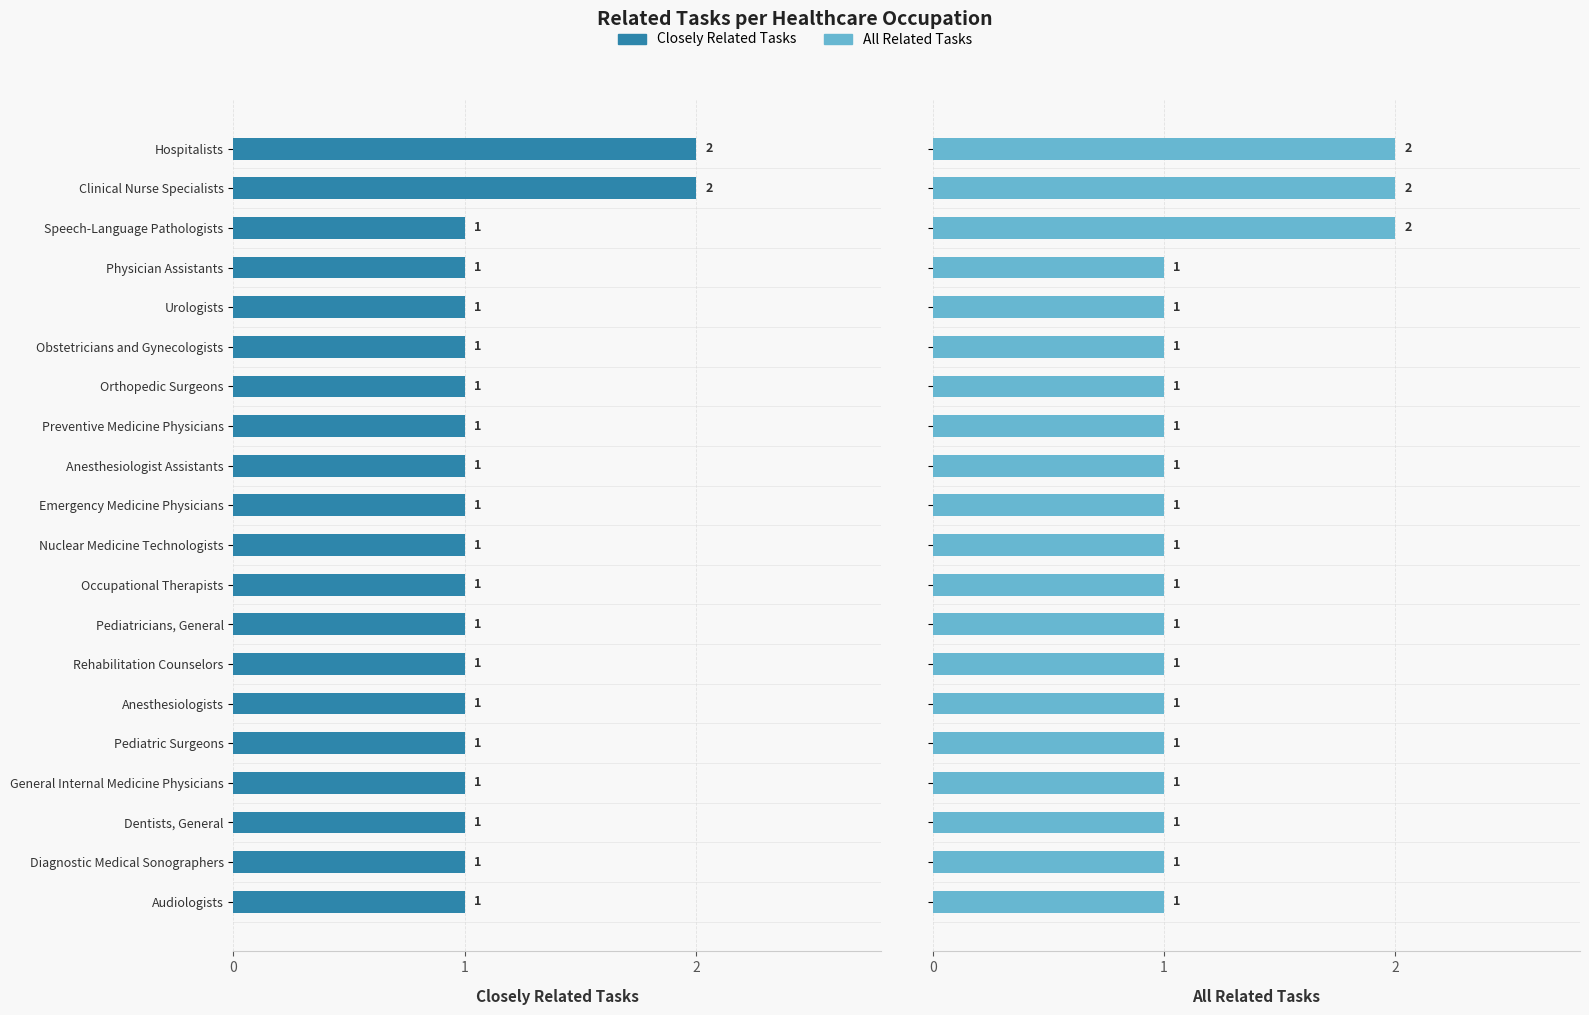

Is the value of All Related Tasks at Anesthesiologists greater than the value of Closely Related Tasks at Physician Assistants?

No